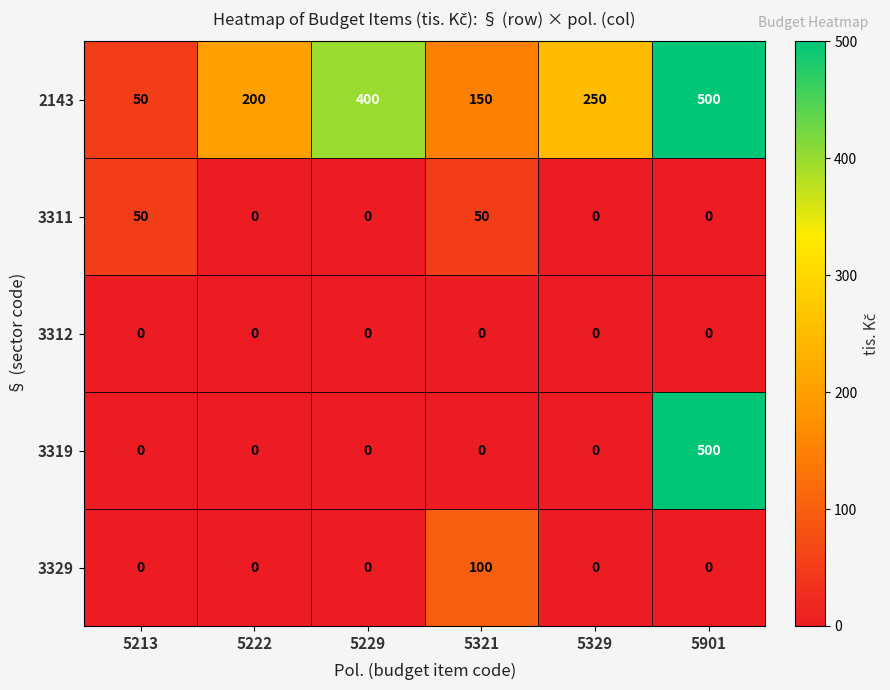

What is the difference between the maximum and second lowest values in the 3311 series?

50